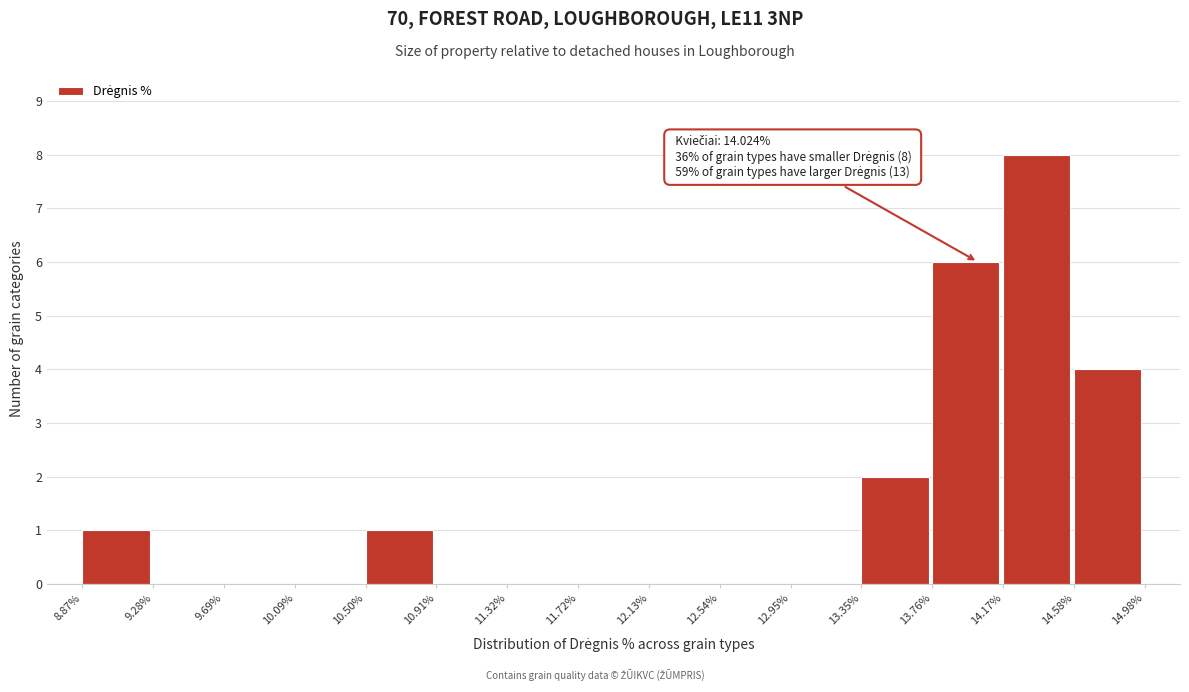

Over which range of the x-axis is the bar tallest?

14.17% to 14.58%